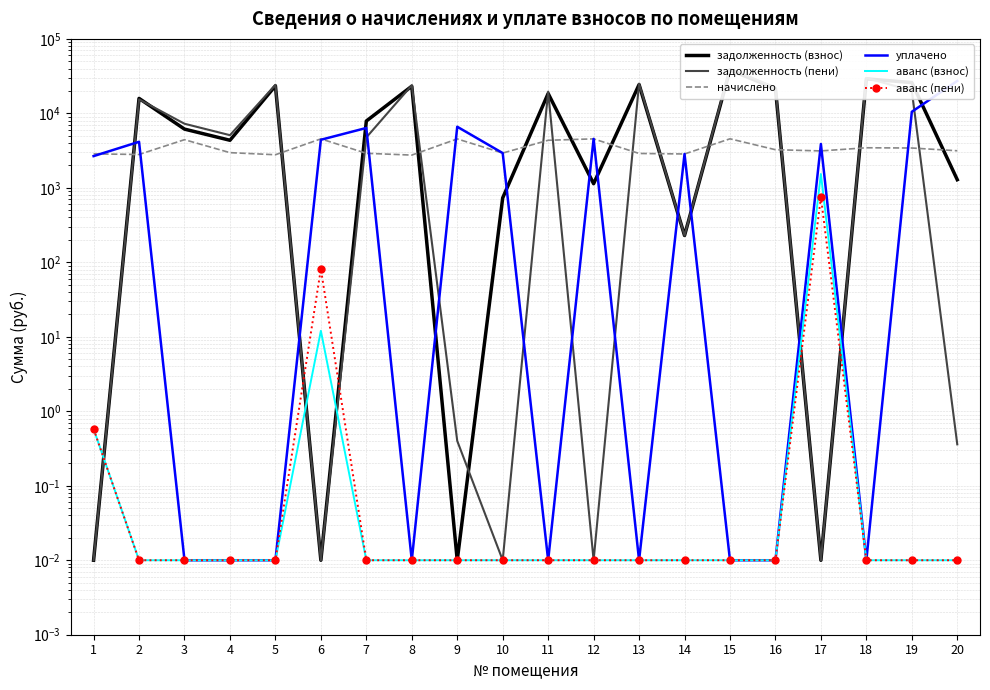

Where is the first local minimum for уплачено?

8